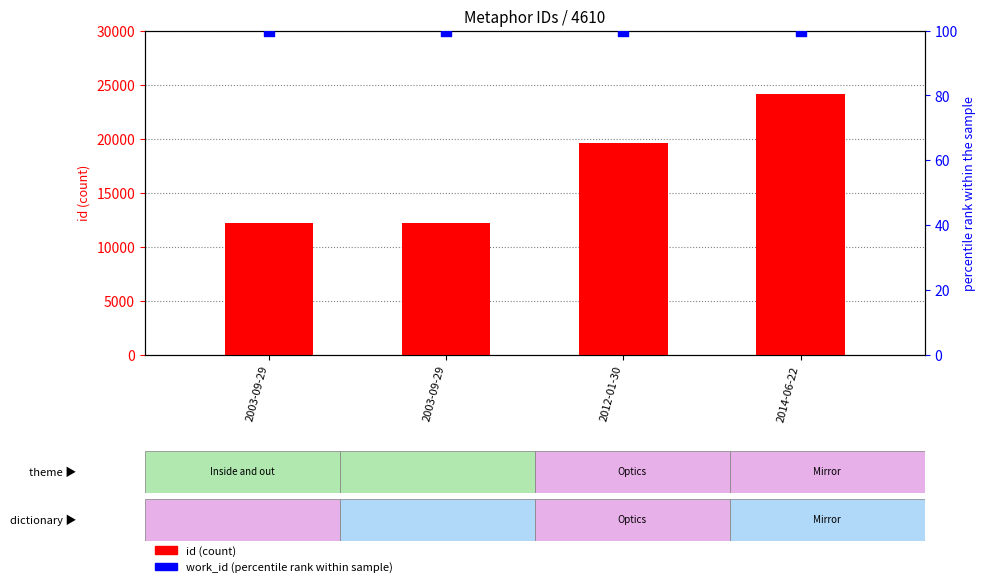

Which series contains the highest Y value?

id